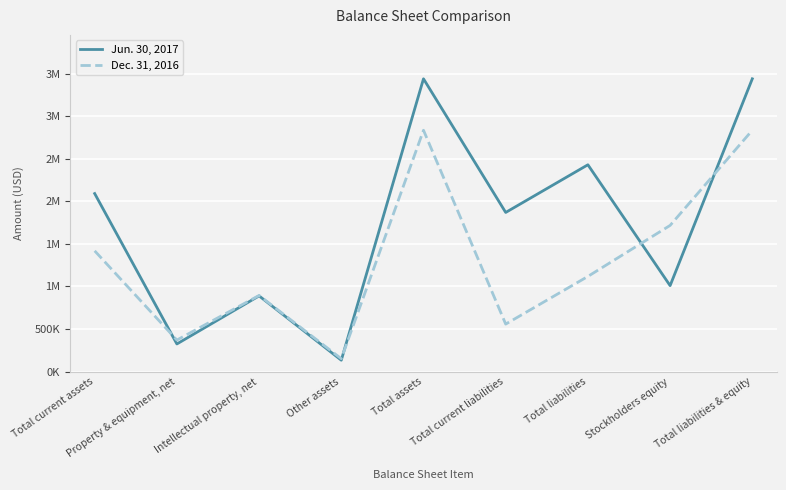

What are all the series names shown in the legend?

Jun. 30, 2017, Dec. 31, 2016